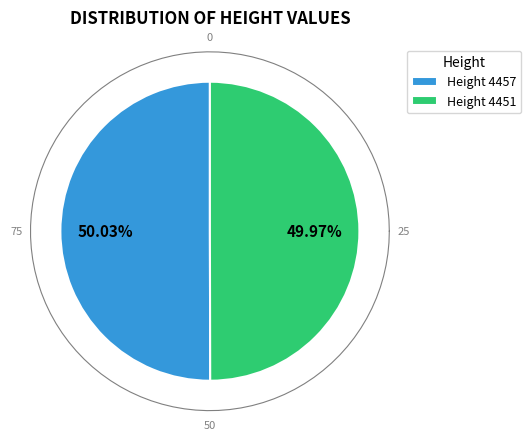

To the nearest percent, what portion does 4451 represent?

50%